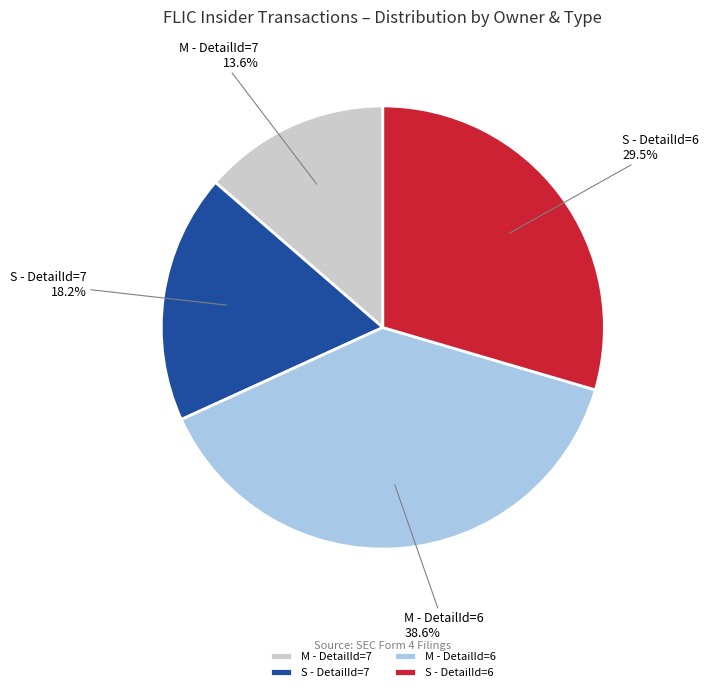

Which category has the smallest portion of the pie?

M - DetailId=7